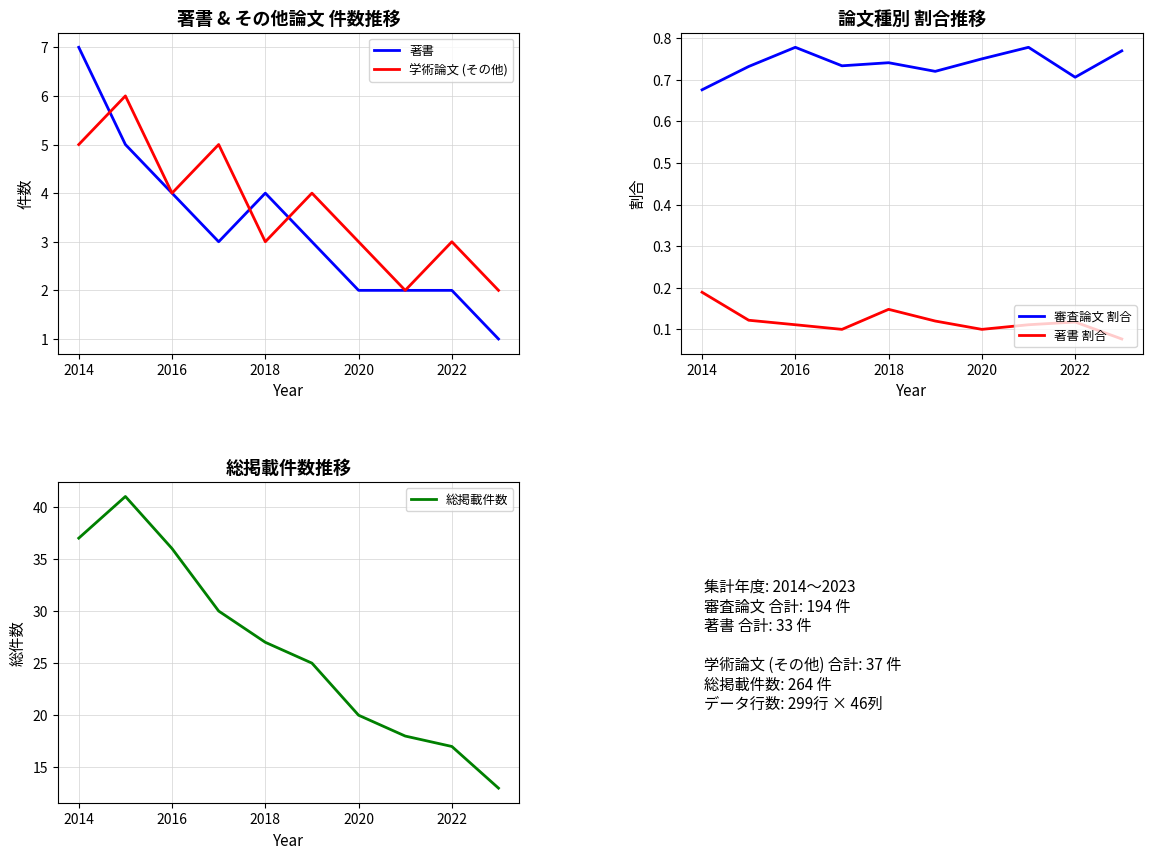

Rank the series by their maximum value, from lowest to highest.

著書 割合, 審査論文 割合, 学術論文 (その他), 著書, 総掲載件数